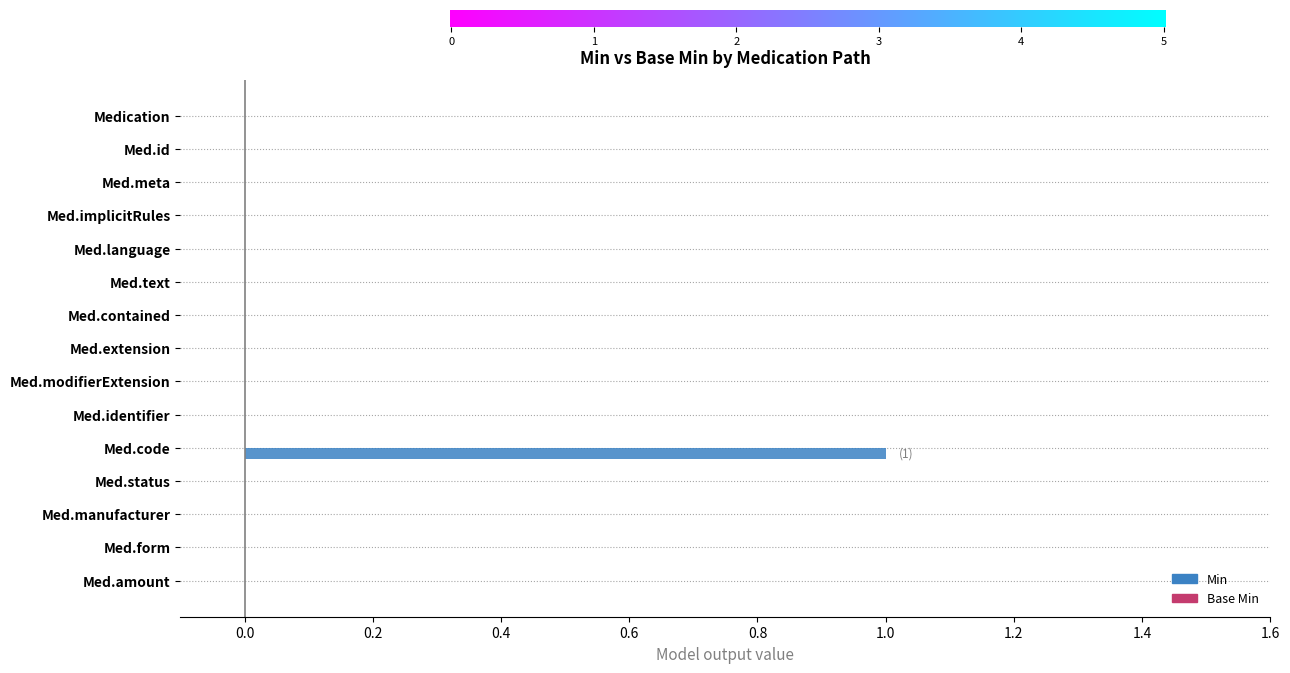

Reading top to bottom, extract all data points from this chart.

Medication=0	Med.id=0	Med.meta=0	Med.implicitRules=0	Med.language=0	Med.text=0	Med.contained=0	Med.extension=0	Med.modifierExtension=0	Med.identifier=0	Med.code=1	Med.status=0	Med.manufacturer=0	Med.form=0	Med.amount=0